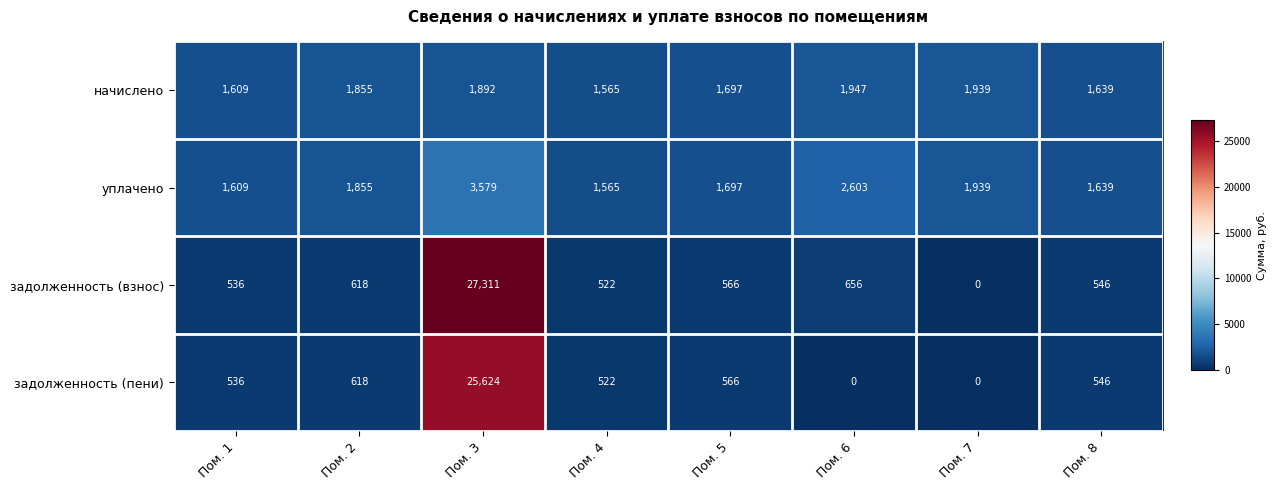

What is the difference between the second highest and second lowest values in the уплачено series?

994